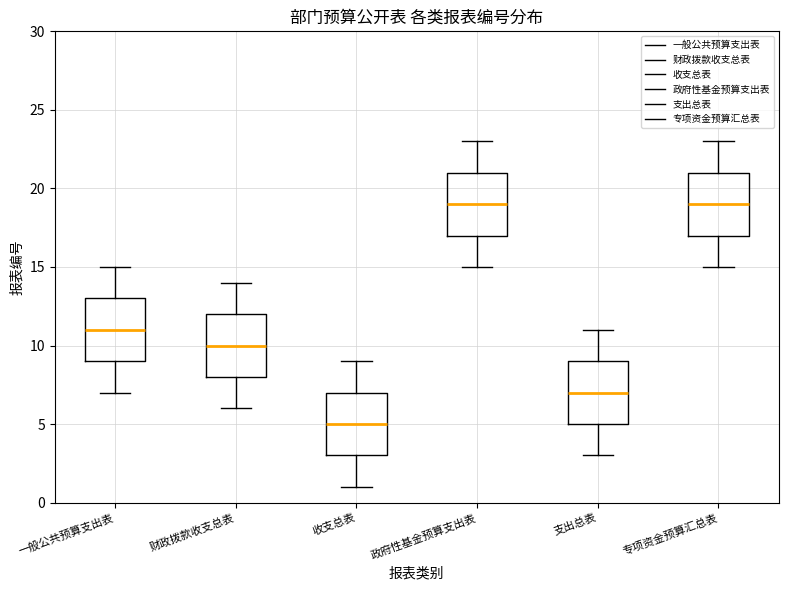

Reading left to right, transcribe this box plot: for each box, give where its median line is, the range the box spans, and where its two whiskers end, as read against the y-axis. The values are not printed on the chart, so give them approximately, as read against the axis.

一般公共预算支出表: median 11, box 9 to 13, whiskers 7 to 15
财政拨款收支总表: median 10, box 8 to 12, whiskers 6 to 14
收支总表: median 5, box 3 to 7, whiskers 1 to 9
政府性基金预算支出表: median 19, box 17 to 21, whiskers 15 to 23
支出总表: median 7, box 5 to 9, whiskers 3 to 11
专项资金预算汇总表: median 19, box 17 to 21, whiskers 15 to 23